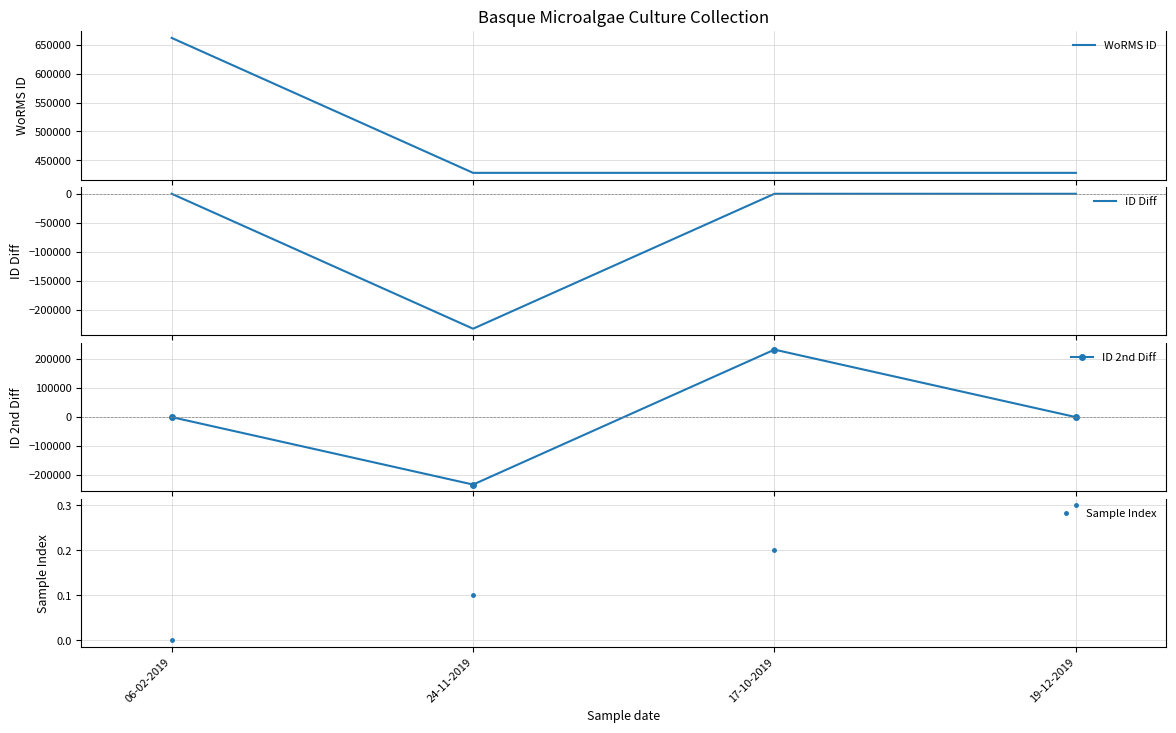

Which label corresponds to the largest value in the chart?

06-02-2019